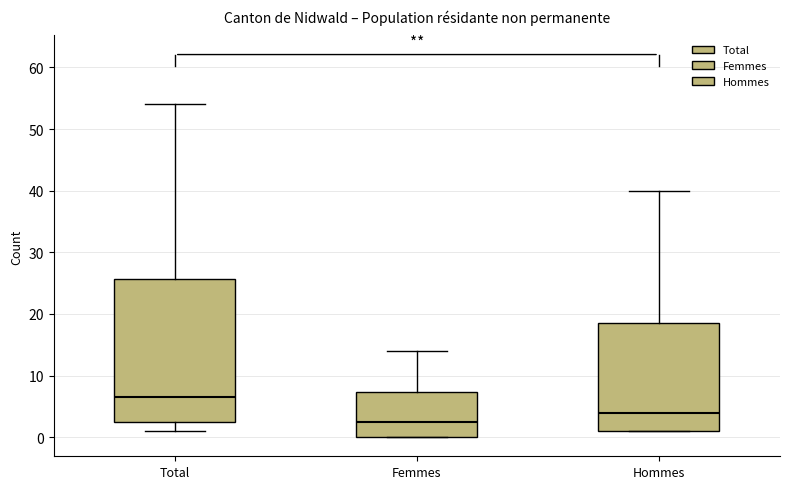

Reading left to right, read every box against the y-axis: the position of its median line, the range the box covers, and the ends of its whiskers. The values are not printed on the chart, so give them approximately, as read against the axis.

Total: median 7, box 3 to 26, whiskers 1 to 54
Femmes: median 3, box 0 to 7, whiskers 0 to 14
Hommes: median 4, box 1 to 19, whiskers 1 to 40